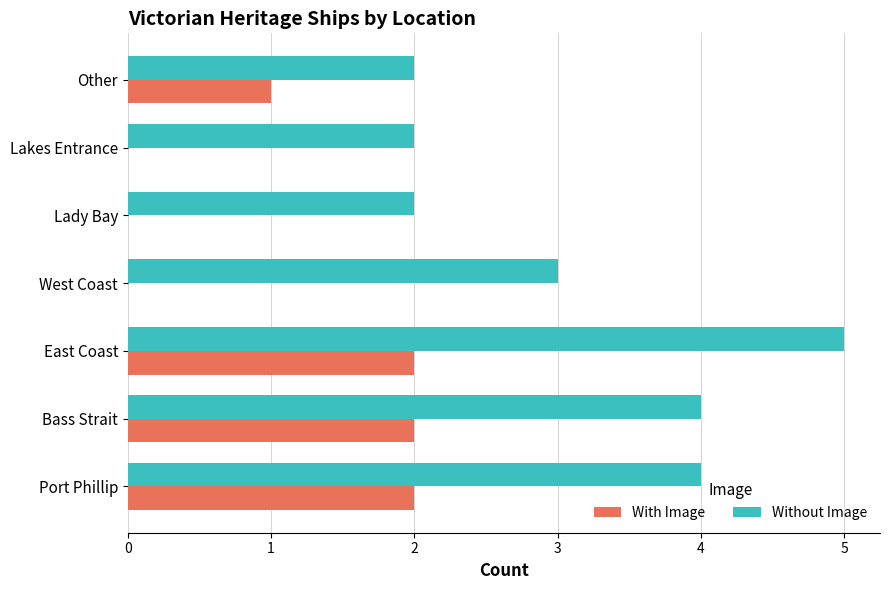

At which category is the sum across all series the highest?

East Coast